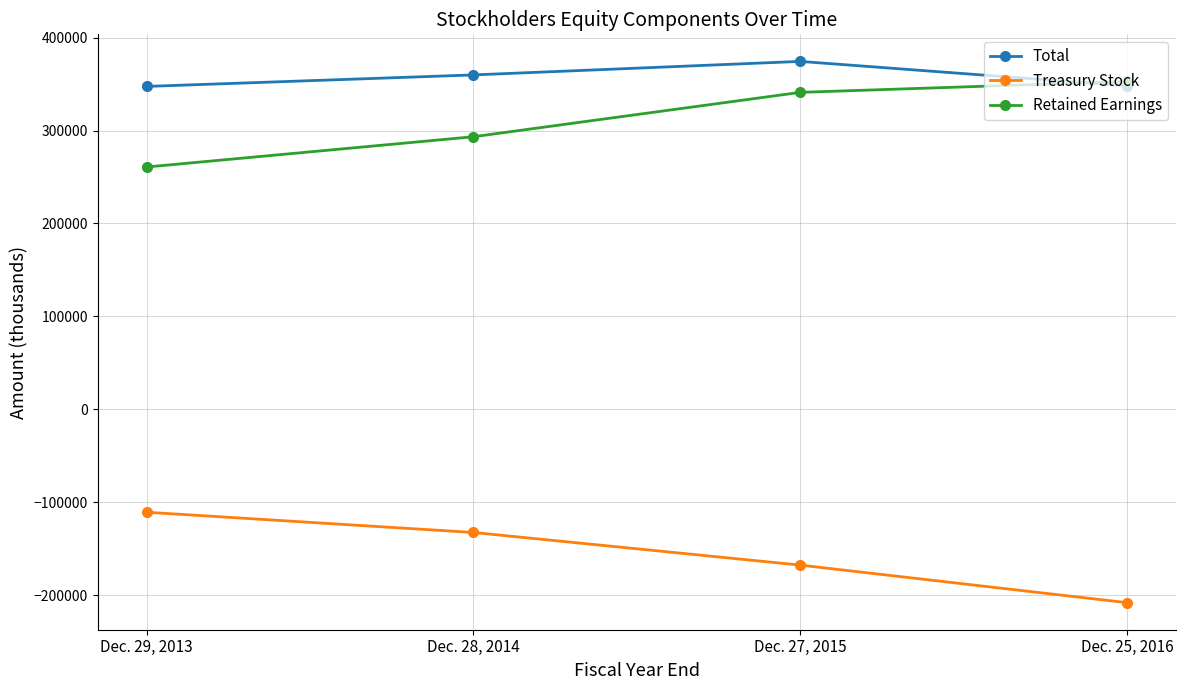

Which series has the largest total across all categories?

Total